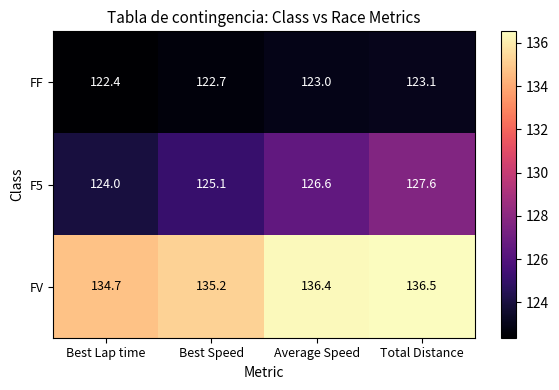

List the series in order of their peak value, highest first.

FV, F5, FF